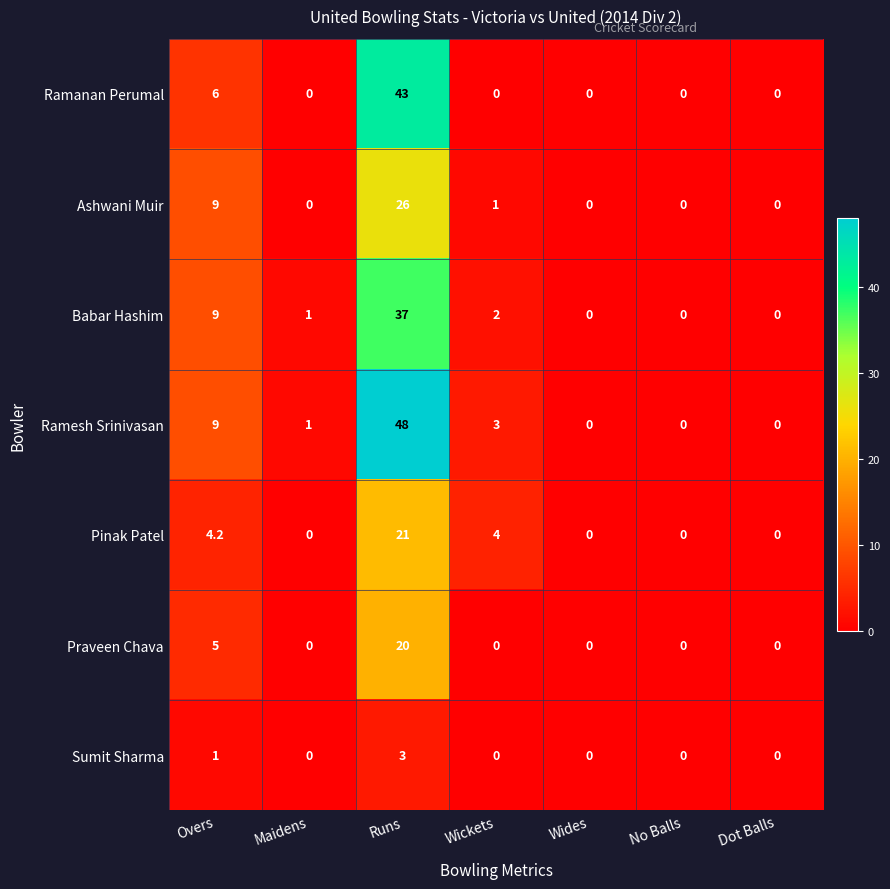

Which series has the largest total across all categories?

Ramesh Srinivasan